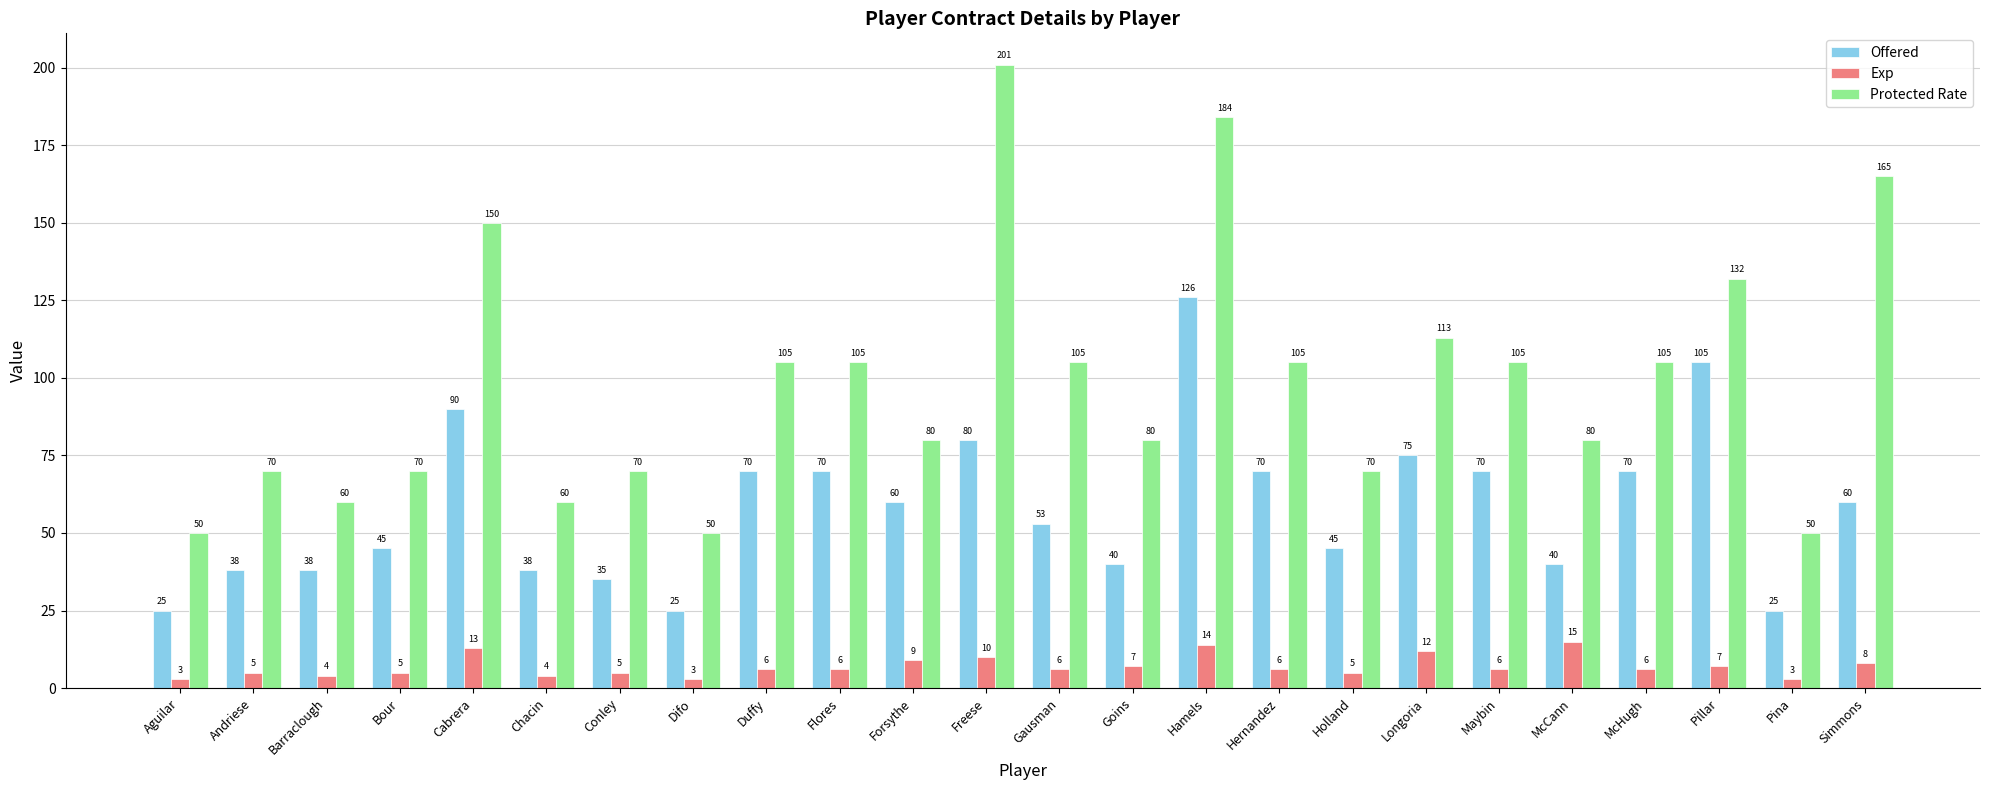

What value does the Offered series have at Duffy, to the nearest 50?

50